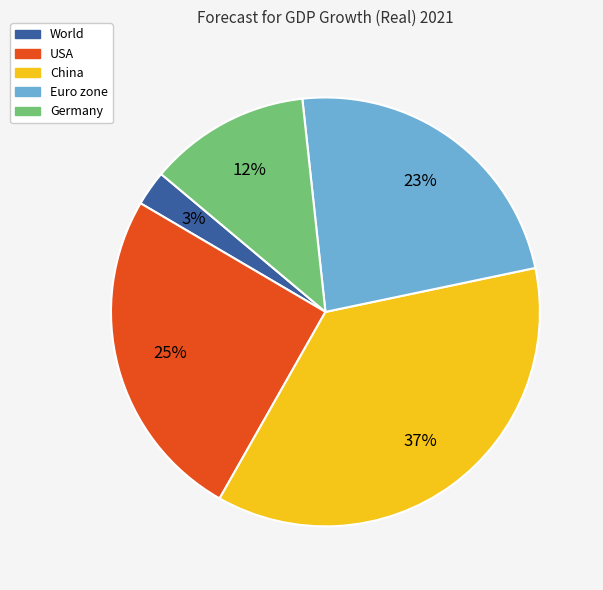

Which slice is the smallest?

World